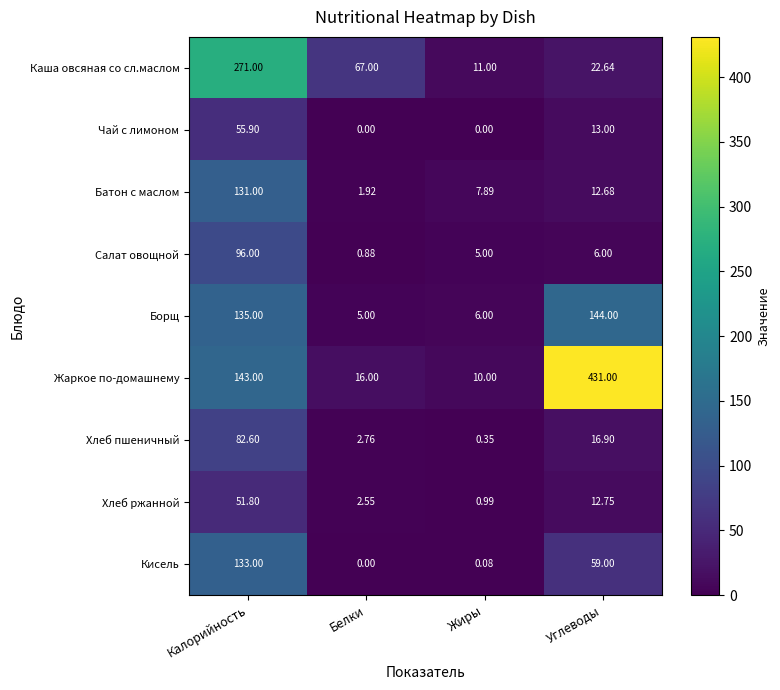

Which series changed the most between Белки and Углеводы?

Жаркое по-домашнему